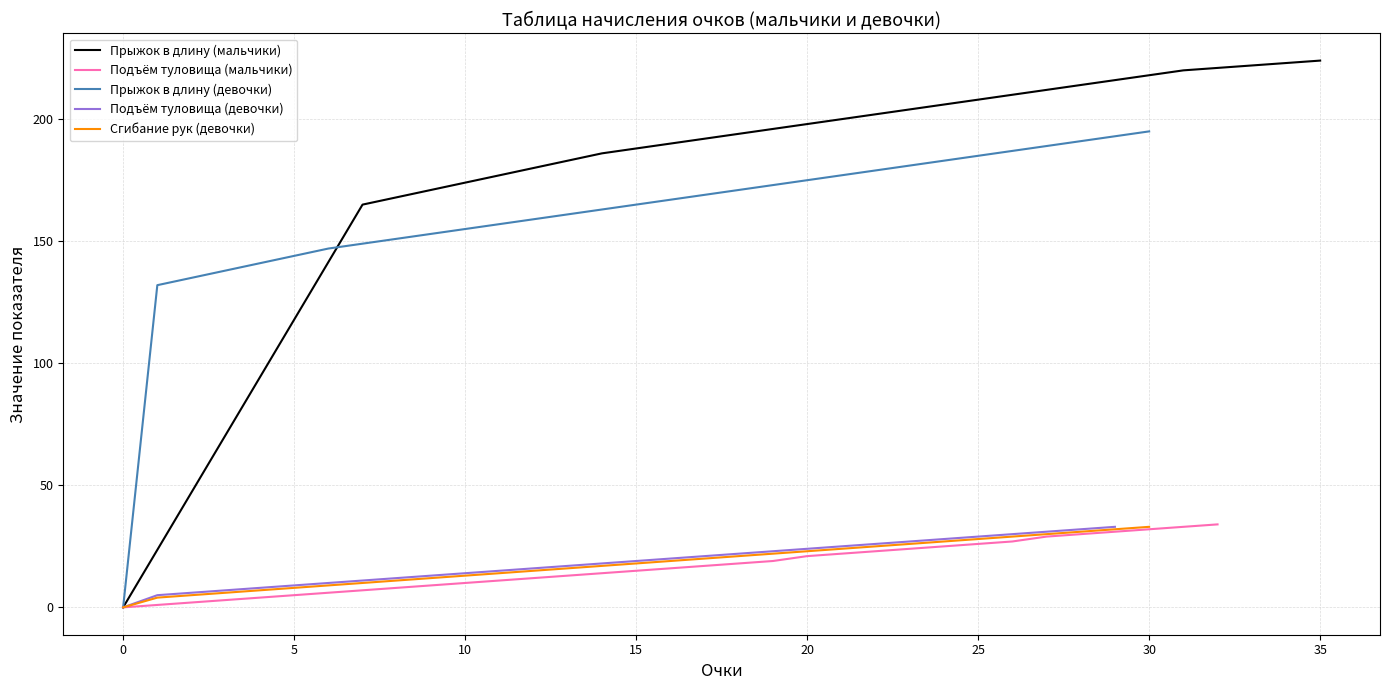

Which series changed the most between 3 and 26?

Прыжок в длину (мальчики)